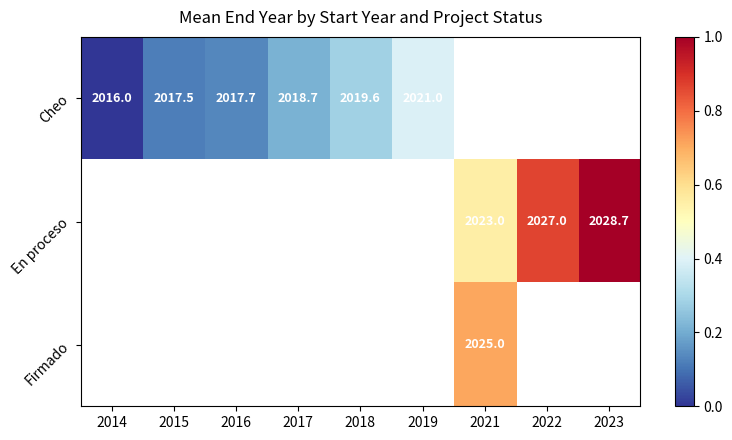

What is the greatest value displayed?

1.0